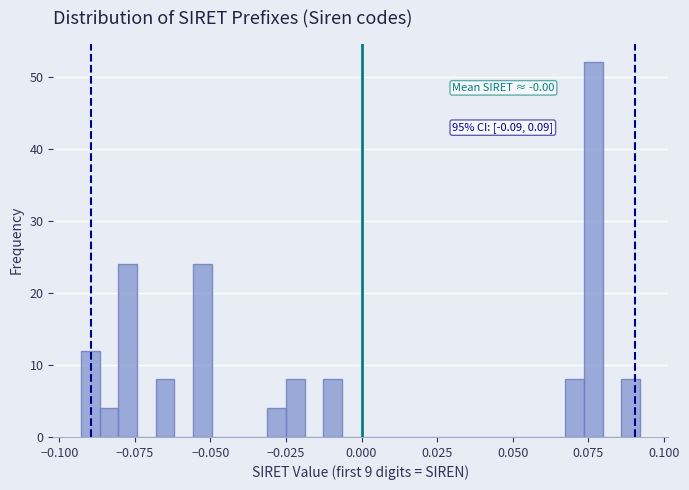

Around what value on the x-axis is the tallest bar? Give the approximate position of its centre, as read against the axis.

0.075